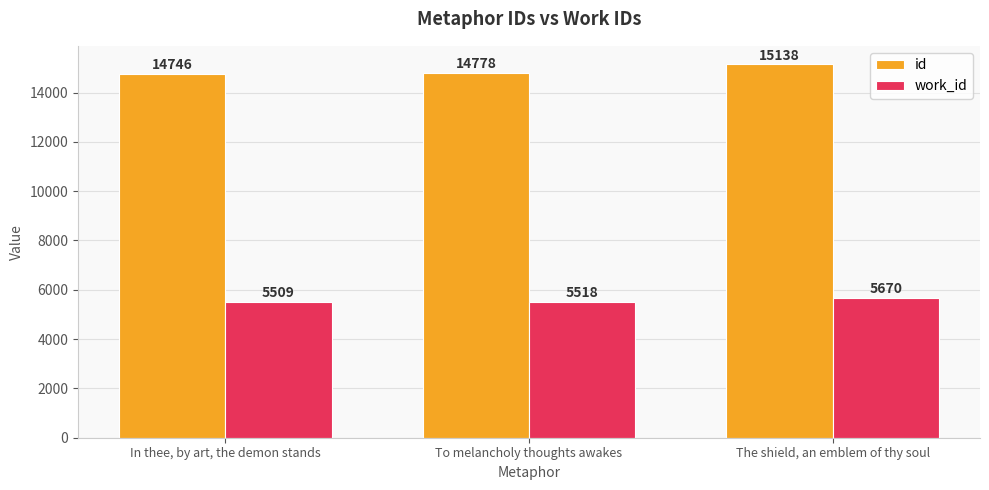

Reading left to right, transcribe all the data shown in this chart.

id: 14746	14778	15138
work_id: 5509	5518	5670